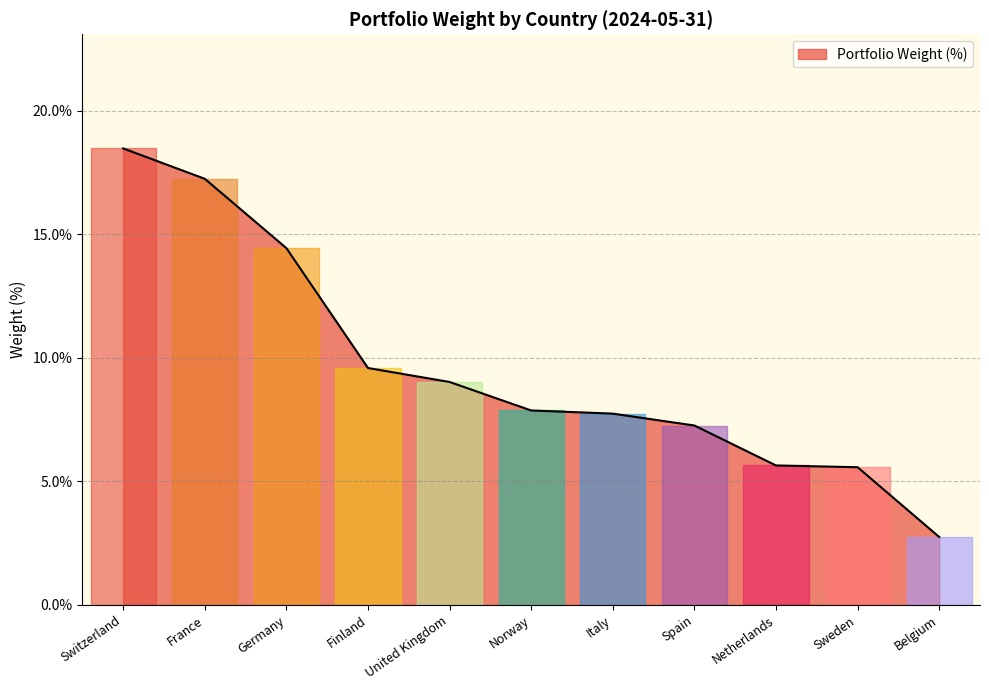

Count the number of values greater than 7.

8